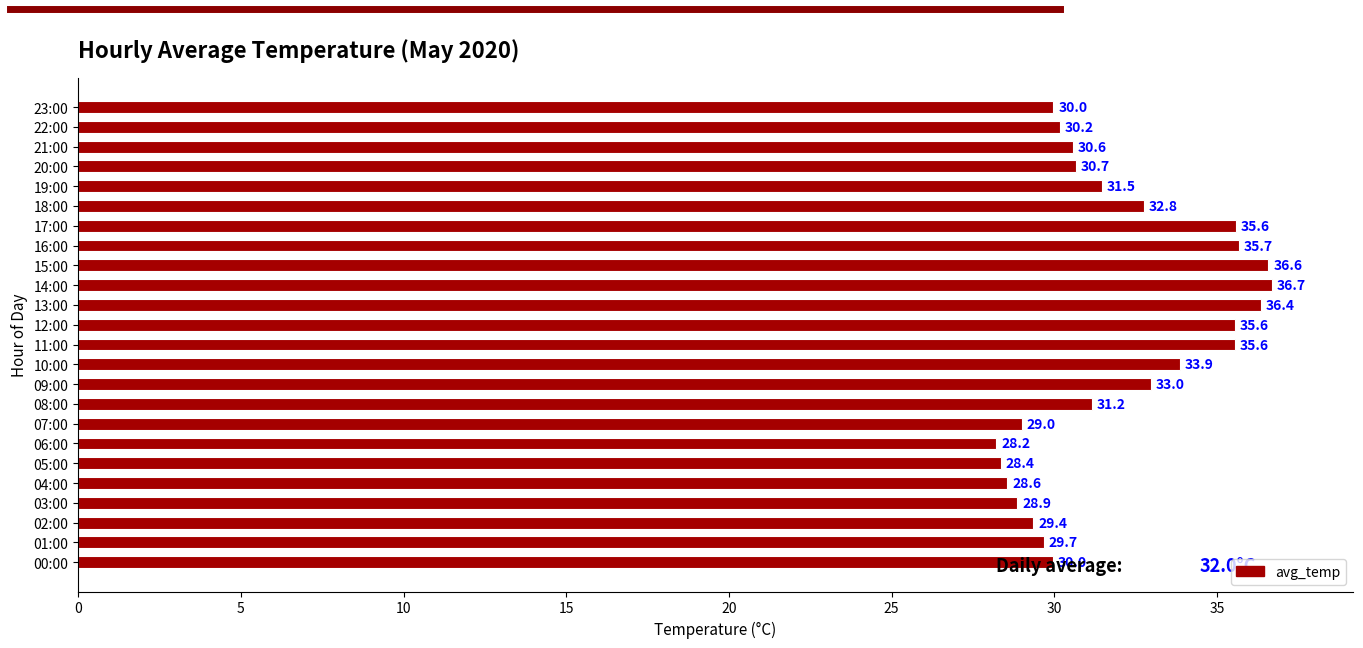

What is the difference between the second highest and second lowest values?

8.2